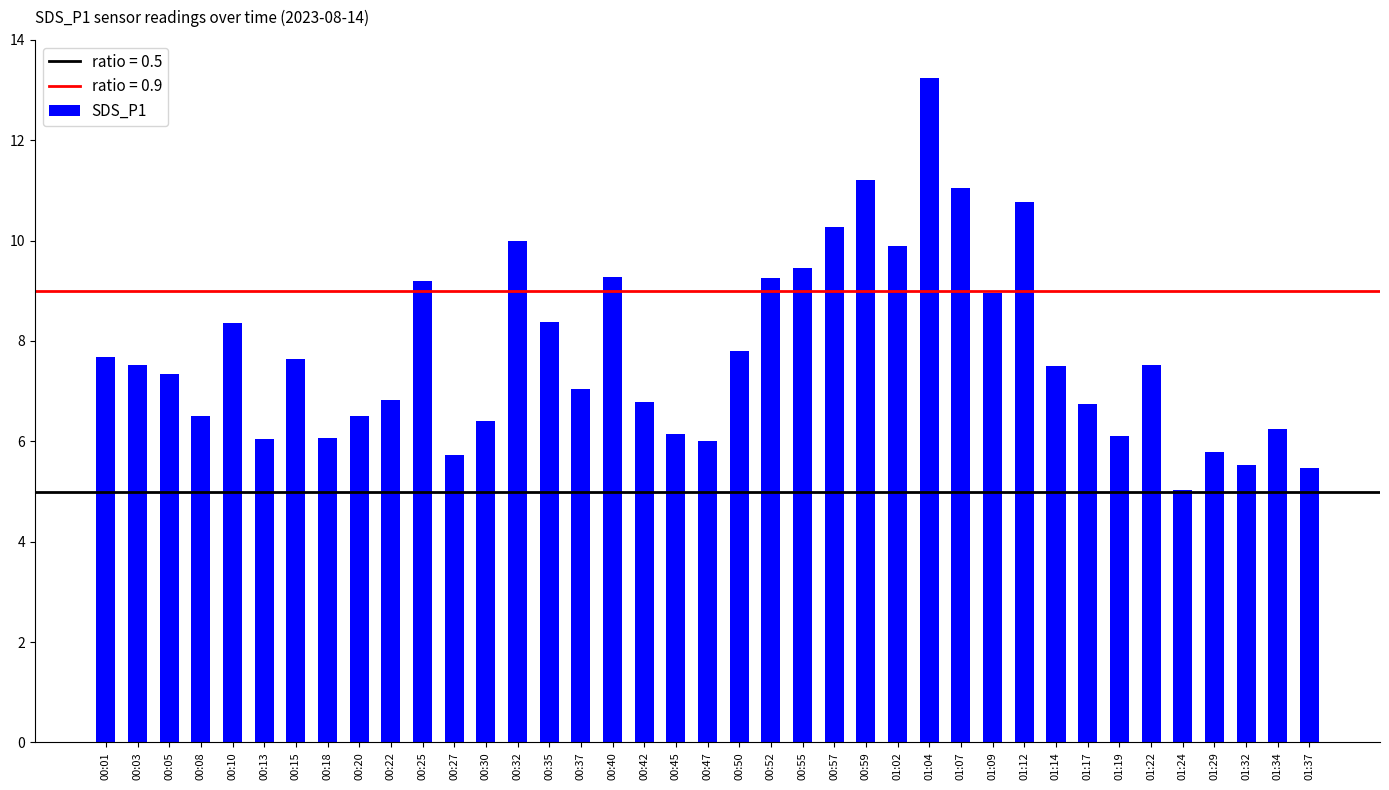

Which label corresponds to the smallest value in the chart?

01:24